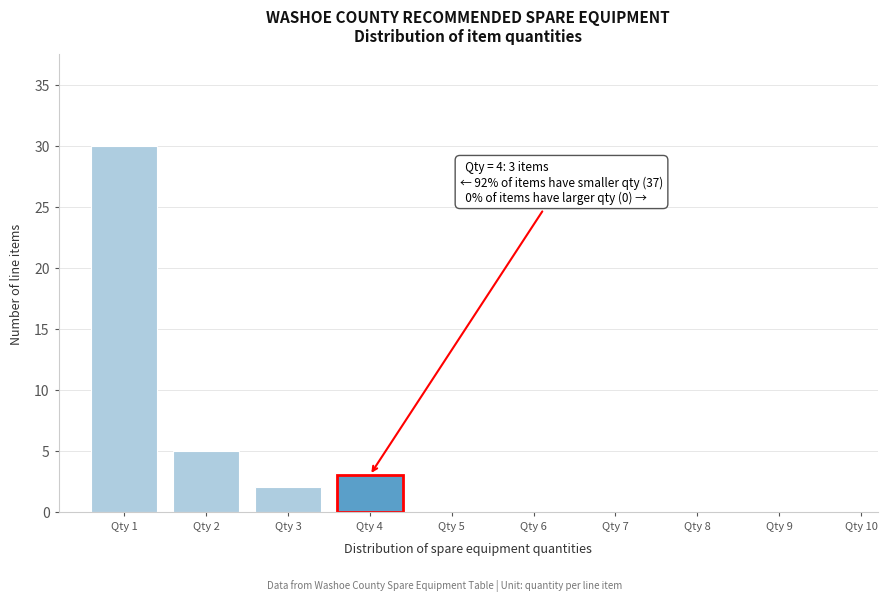

Reading left to right, list all the values displayed in this chart.

Qty 1=30	Qty 2=5	Qty 3=2	Qty 4=3	Qty 5=0	Qty 6=0	Qty 7=0	Qty 8=0	Qty 9=0	Qty 10=0